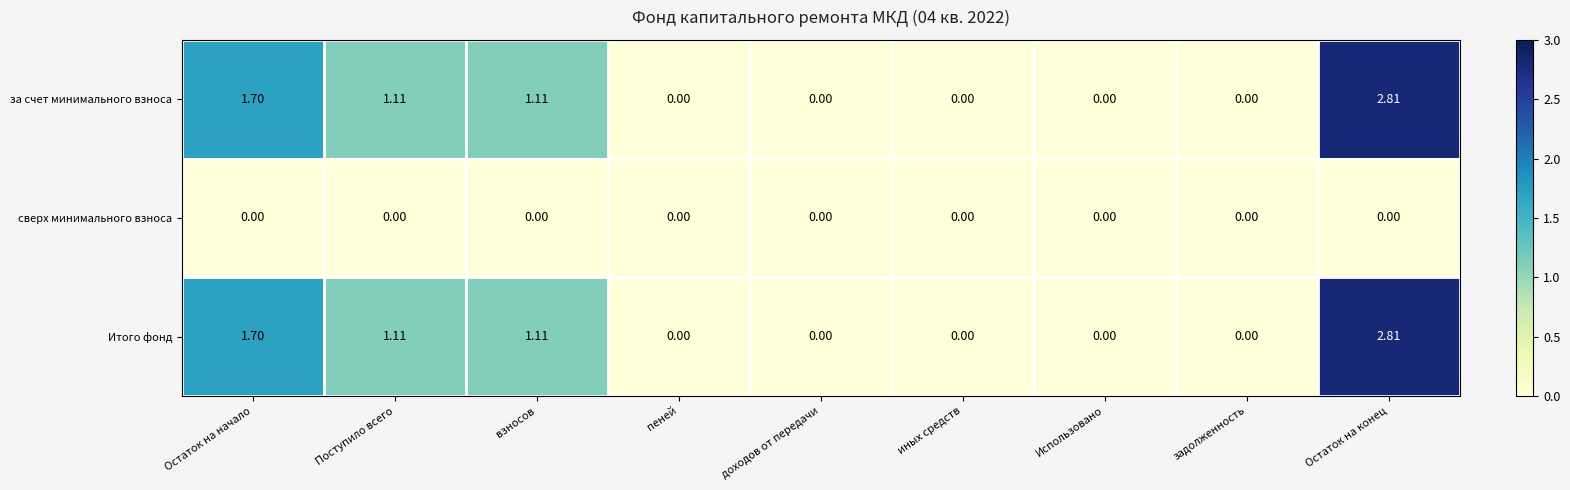

At which label does Итого фонд reach its peak?

Остаток на конец